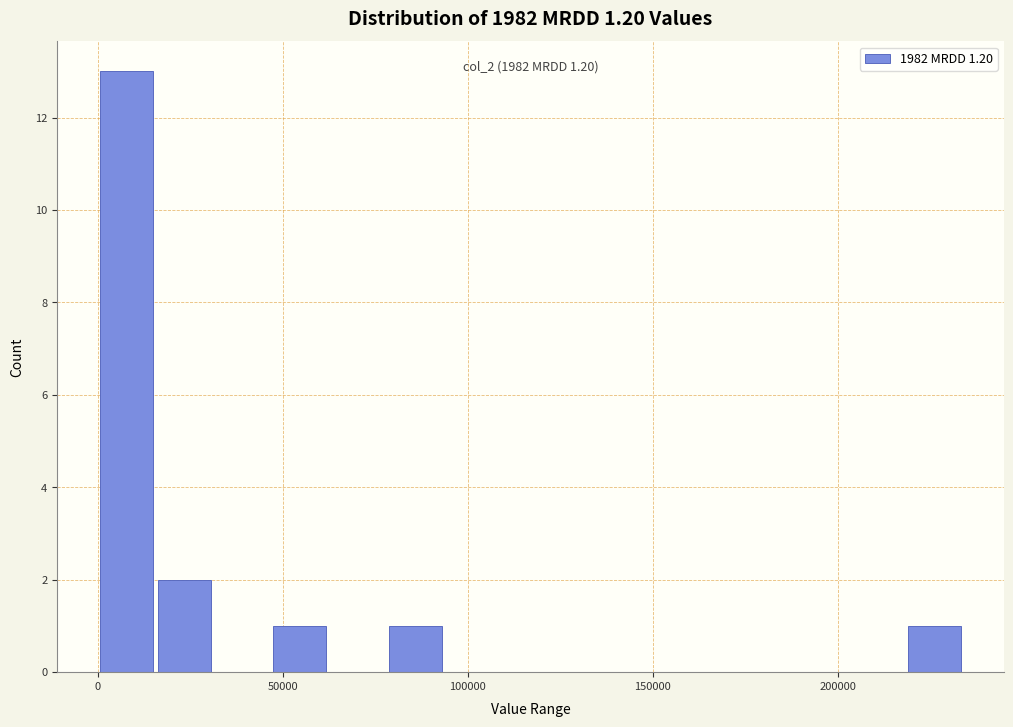

Around what value on the x-axis is the tallest bar? Give the approximate position of its centre, as read against the axis.

10000